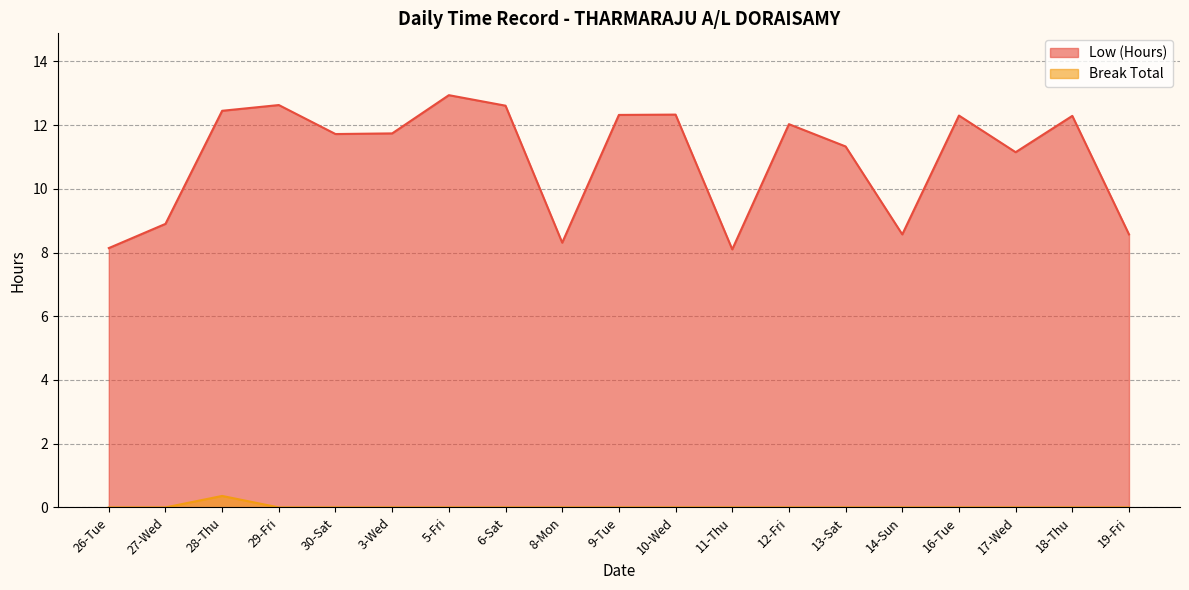

What position from the right is 16-Tue?

4